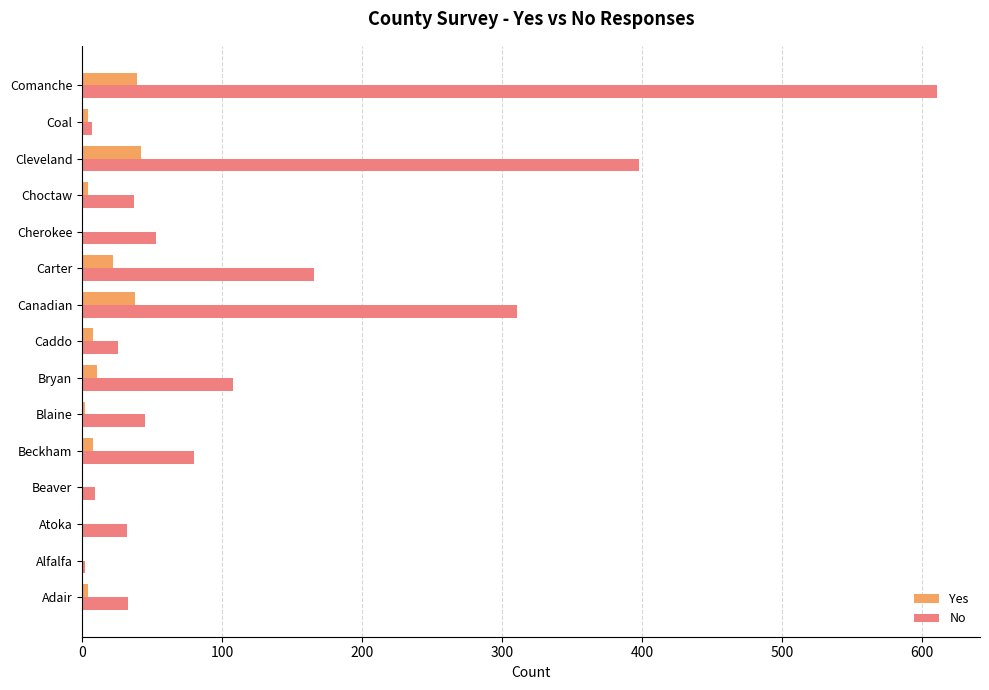

Which series has the largest total across all categories?

No